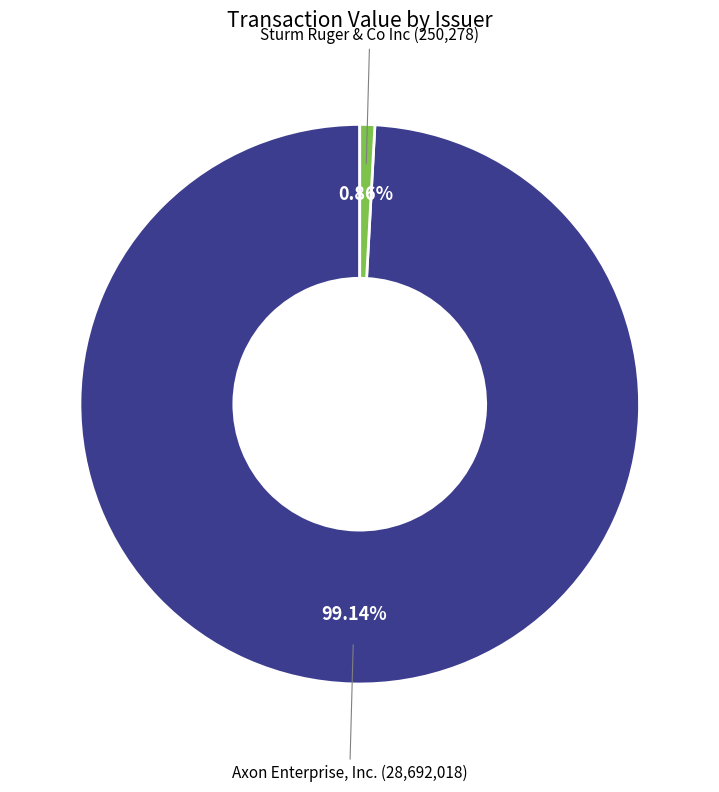

Count the number of slices in the pie.

2